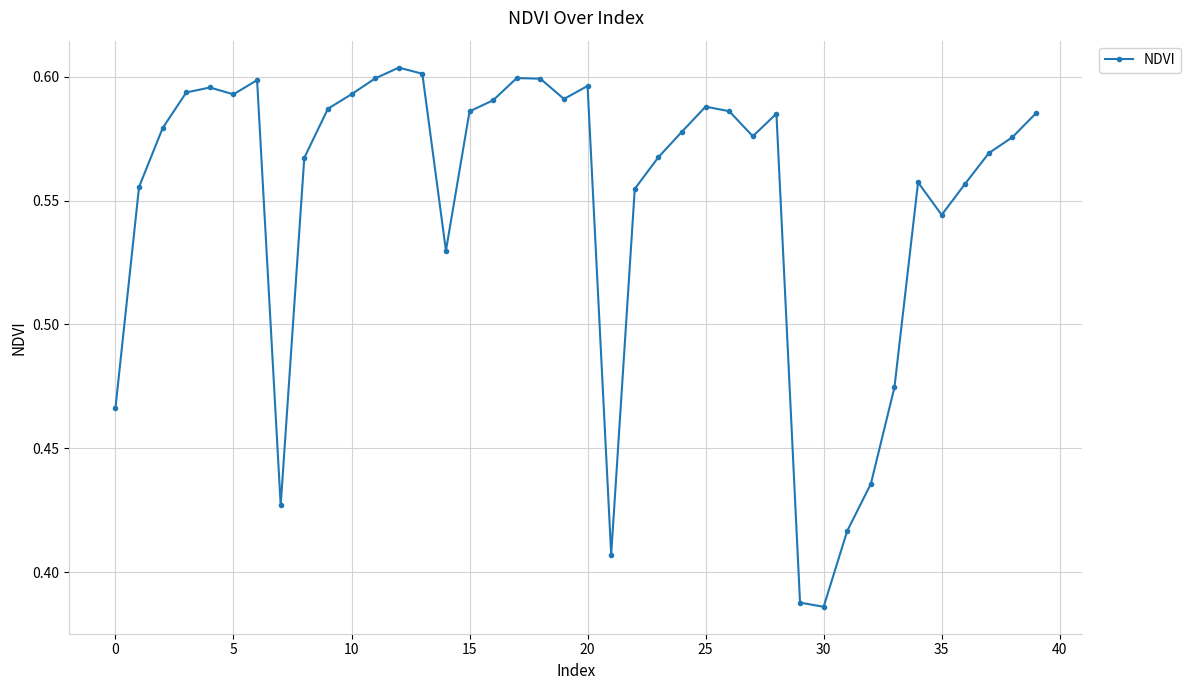

What is the sum of all values?

22.0